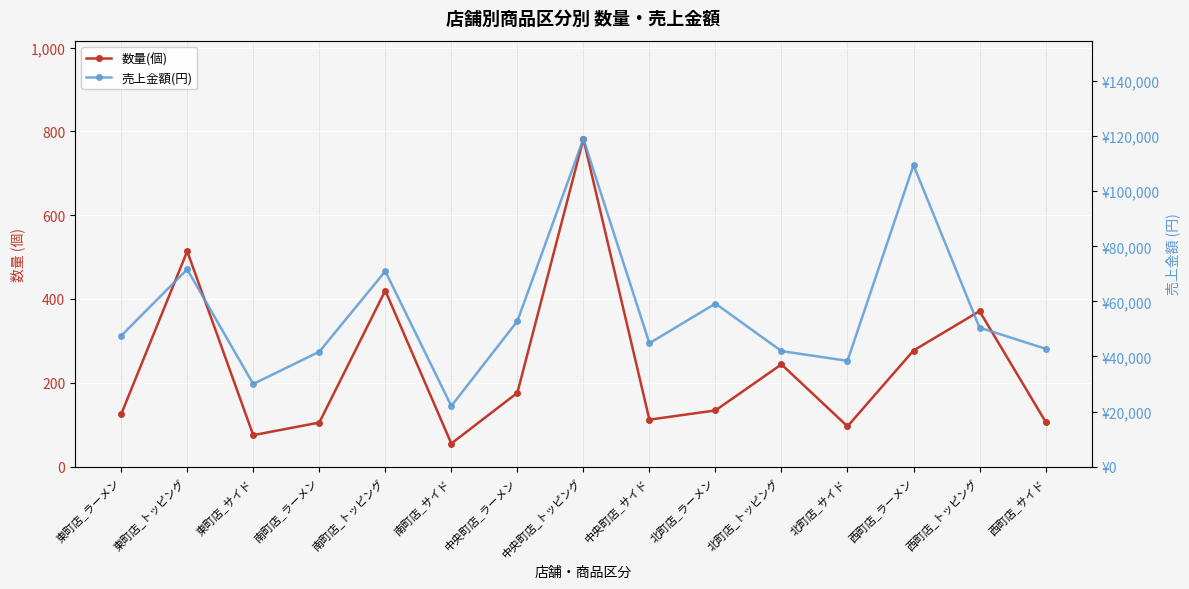

List the series in order of their peak value, lowest first.

数量(個), 売上金額(円)